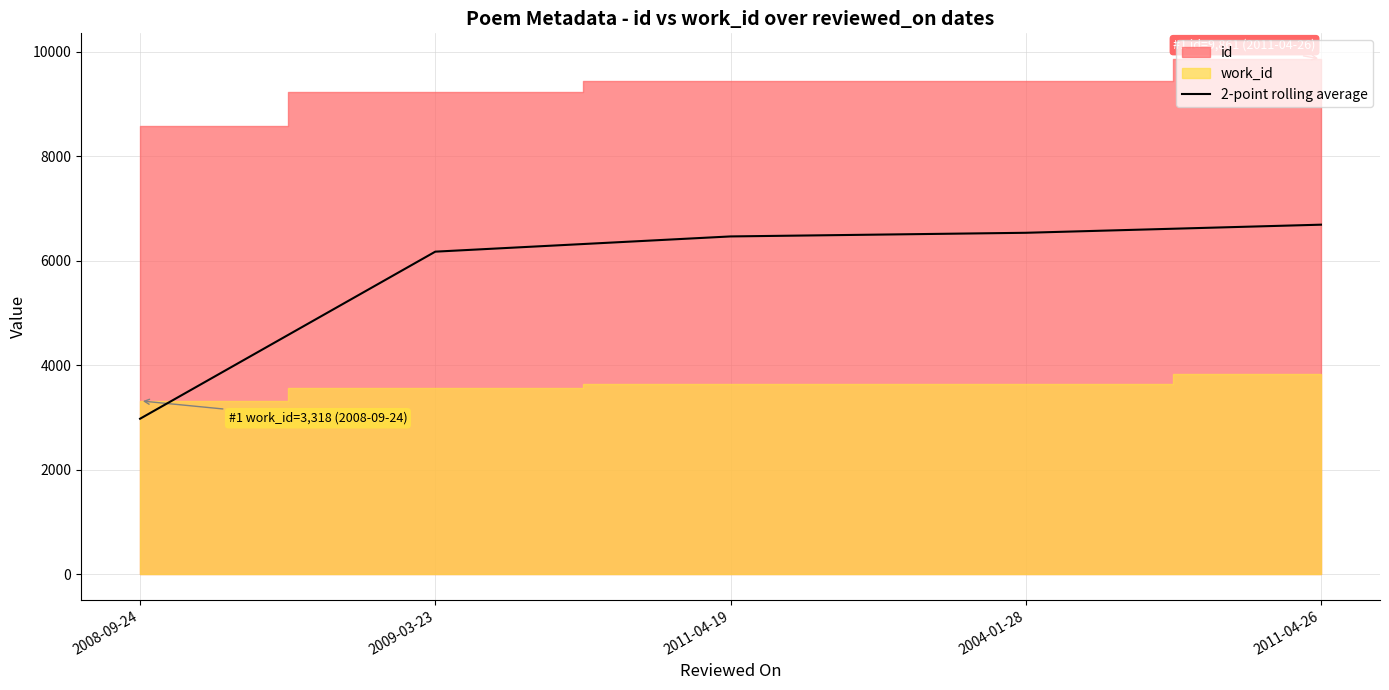

Does the chart have visible grid lines?

Yes